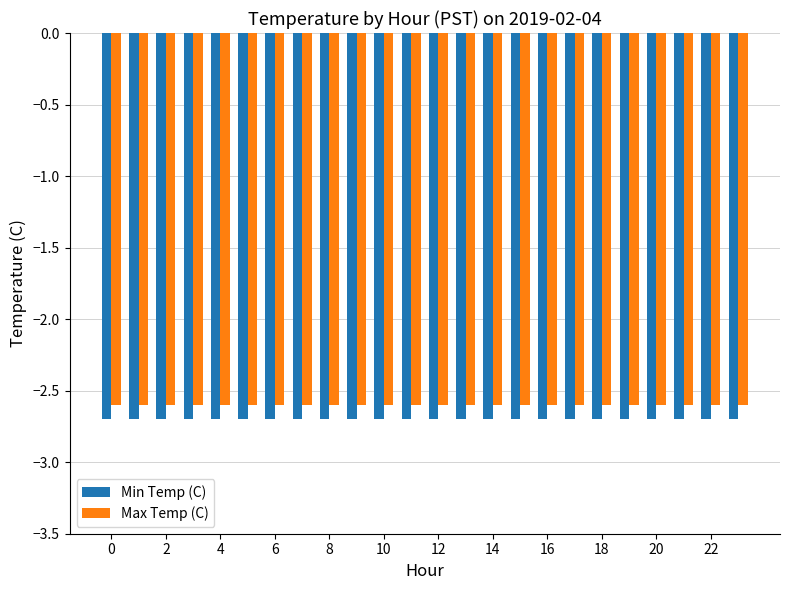

What is the value of the Min Temp (C) bar at the 1st from the left?

-2.7